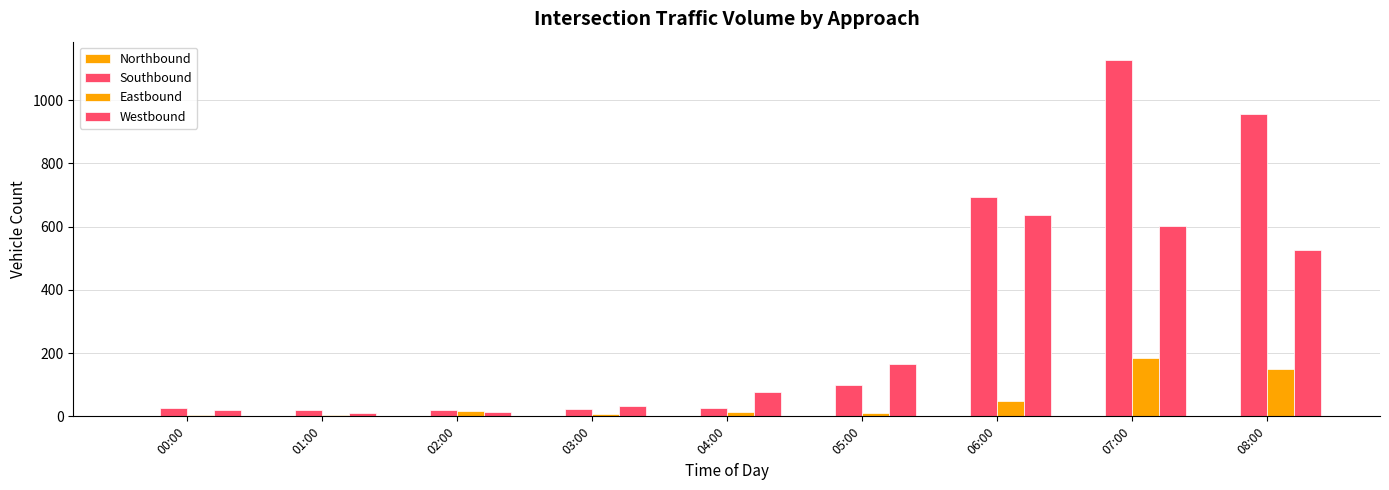

What is the value of the Westbound bar at the 6th from the left?

167